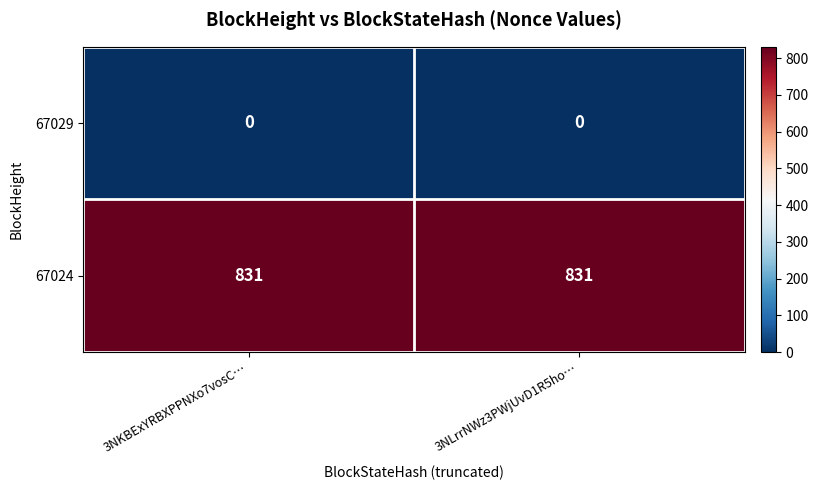

Rank the series by their maximum value, from highest to lowest.

67024, 67029